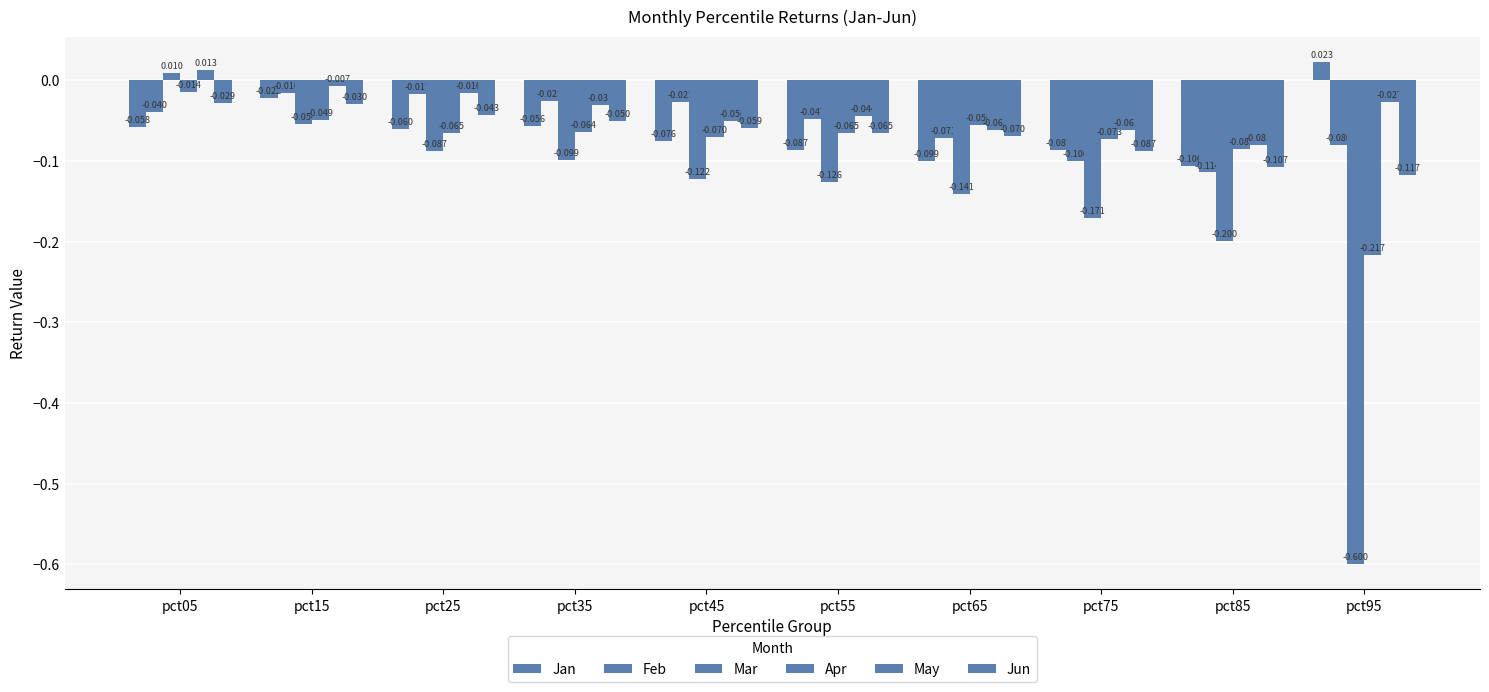

How many groups of bars are there?

10